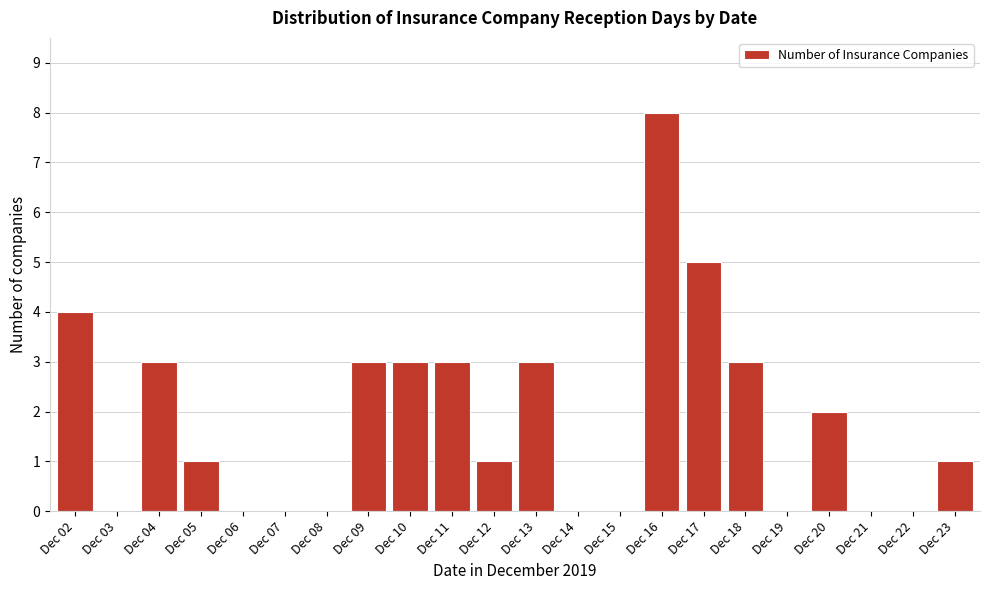

Reading left to right, transcribe all the data shown in this chart.

Dec 02=4	Dec 03=0	Dec 04=3	Dec 05=1	Dec 06=0	Dec 07=0	Dec 08=0	Dec 09=3	Dec 10=3	Dec 11=3	Dec 12=1	Dec 13=3	Dec 14=0	Dec 15=0	Dec 16=8	Dec 17=5	Dec 18=3	Dec 19=0	Dec 20=2	Dec 21=0	Dec 22=0	Dec 23=1